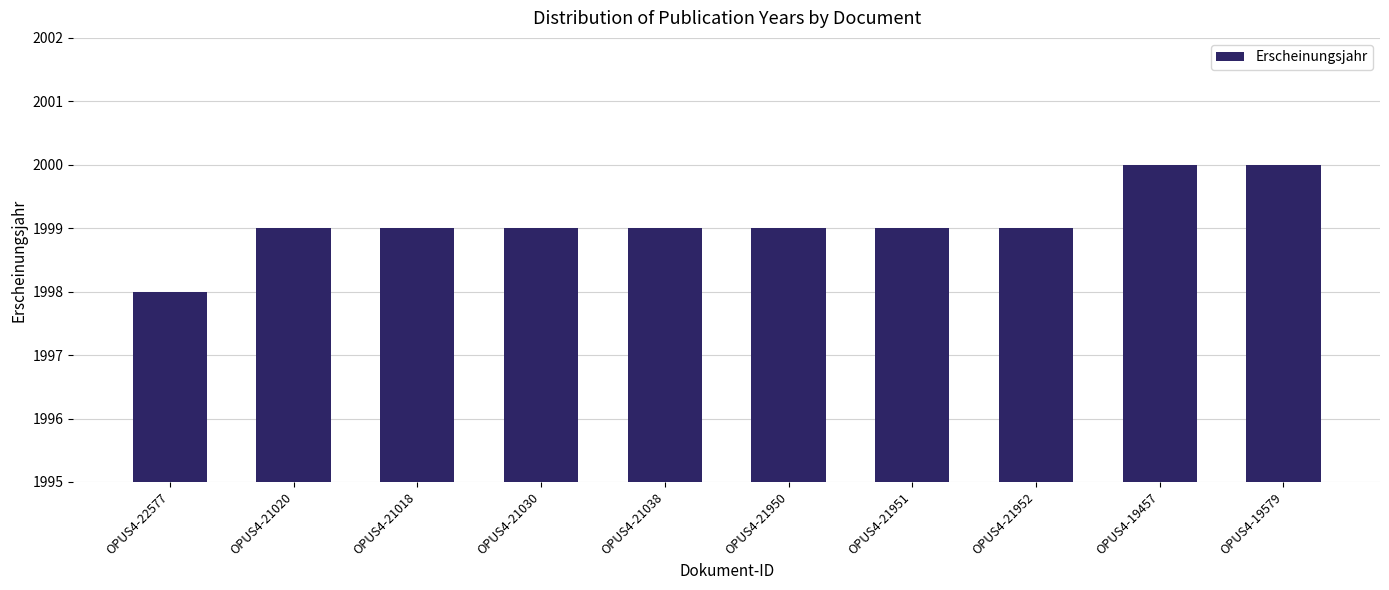

How many values are between 1999 and 2000?

9